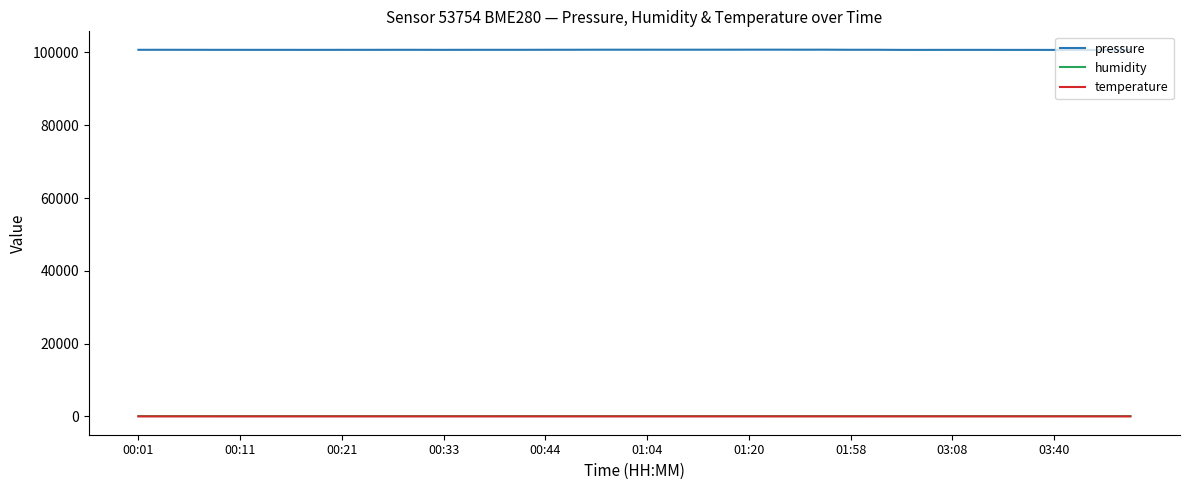

Does the chart have visible grid lines?

No